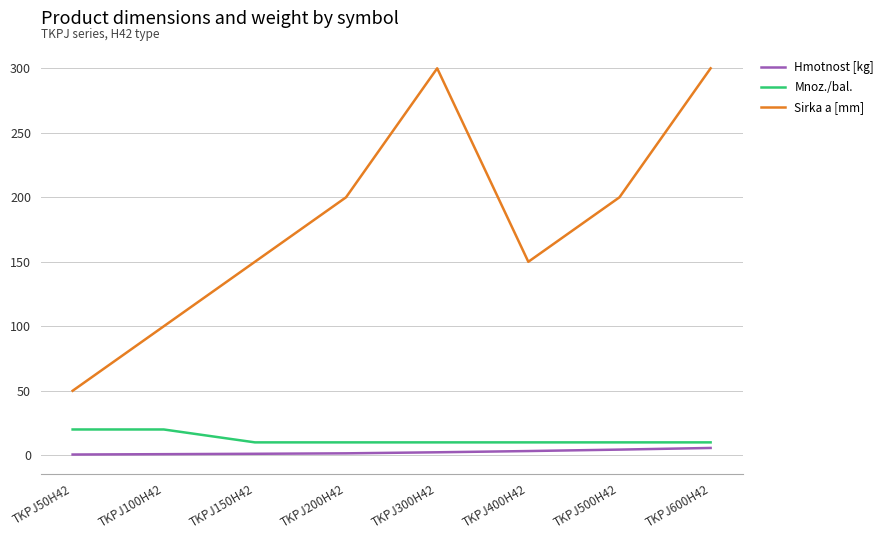

True or false: Sirka a [mm] and Mnoz./bal. intersect in this chart.

False